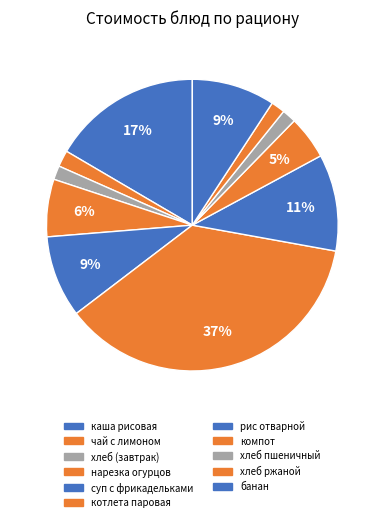

To the nearest percent, what is the difference between the largest and smallest slice percentages?

35%